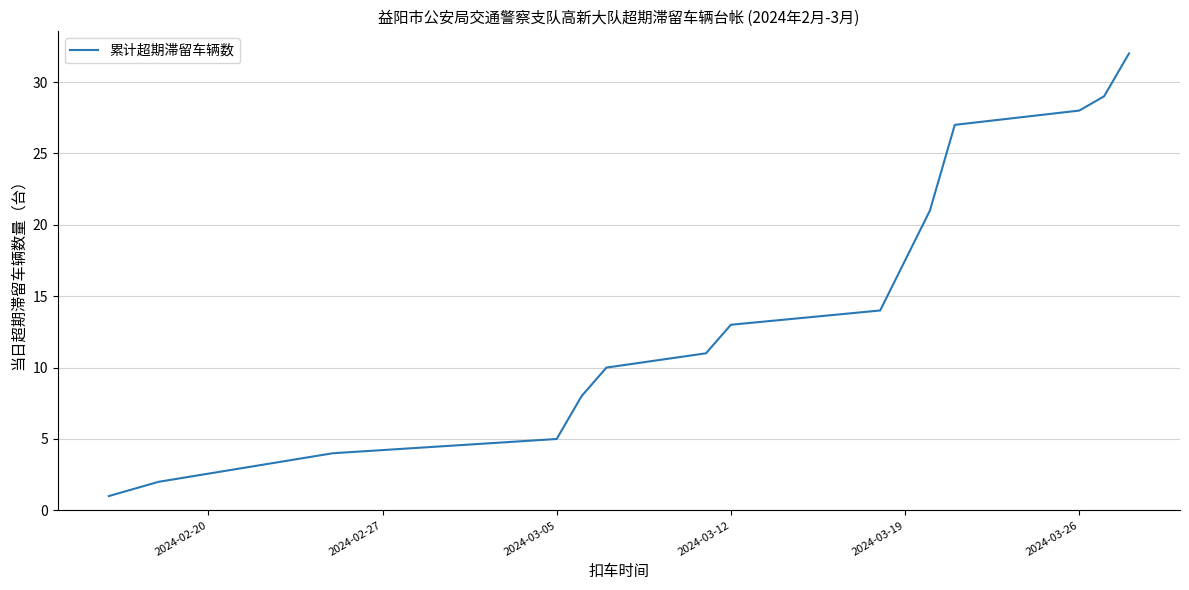

What is the difference between the maximum and minimum values?

31